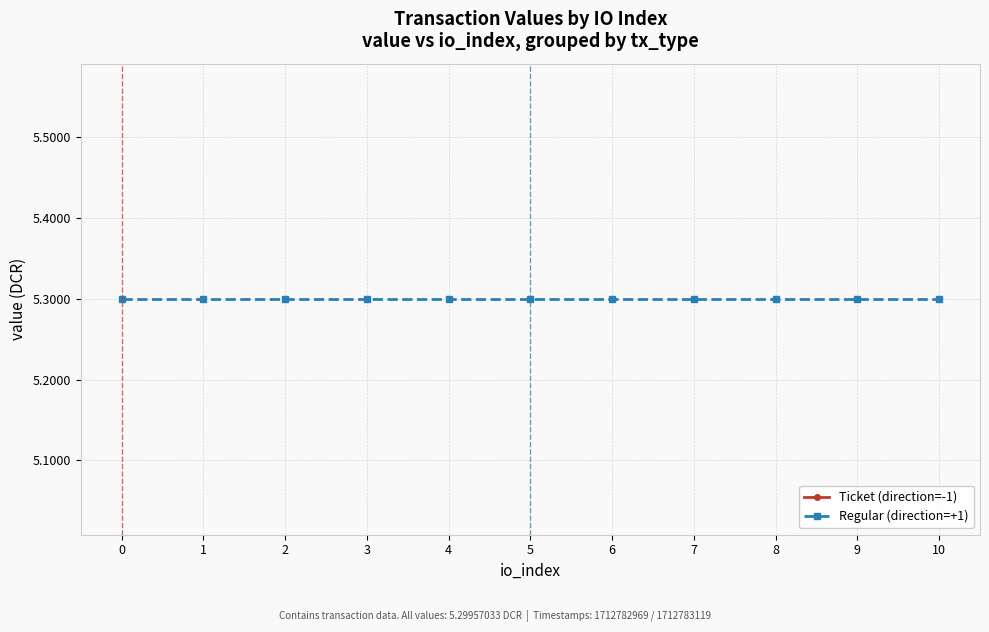

Rank the series at 2 from lowest to highest value.

Ticket (direction=-1), Regular (direction=+1)